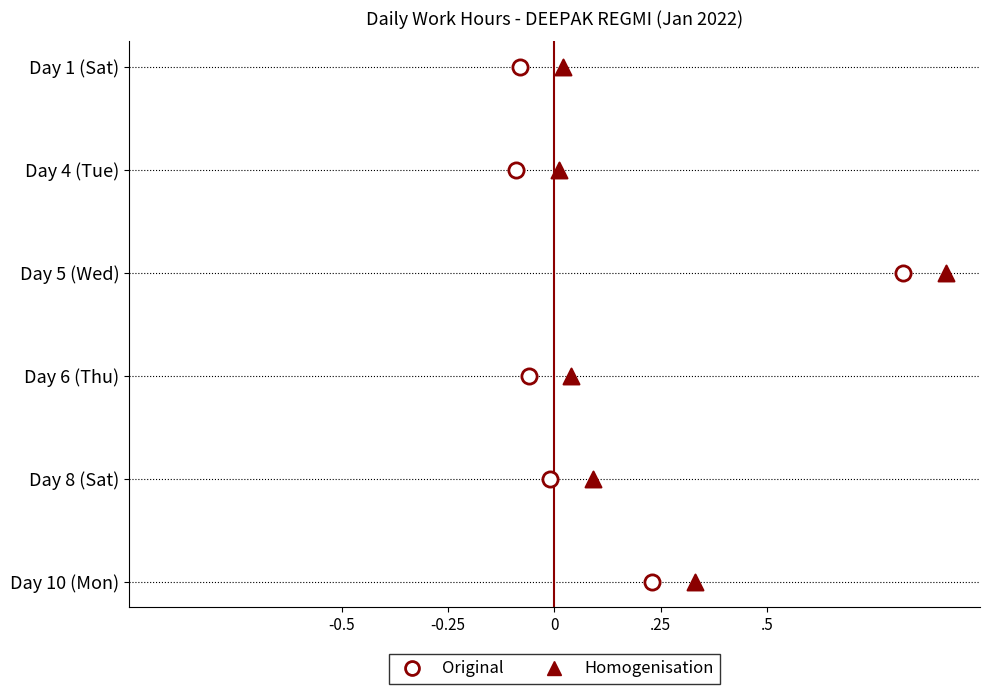

What are all the series names shown in the legend?

Original, Homogenisation